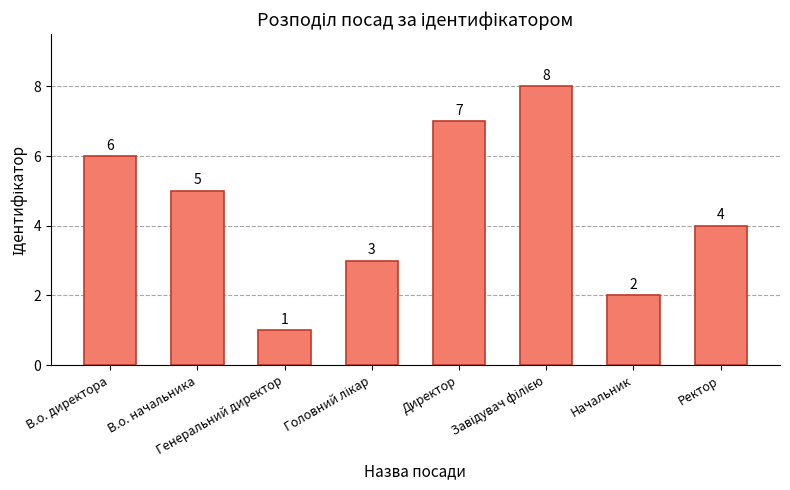

What is the value of the 1st bar from the left?

6